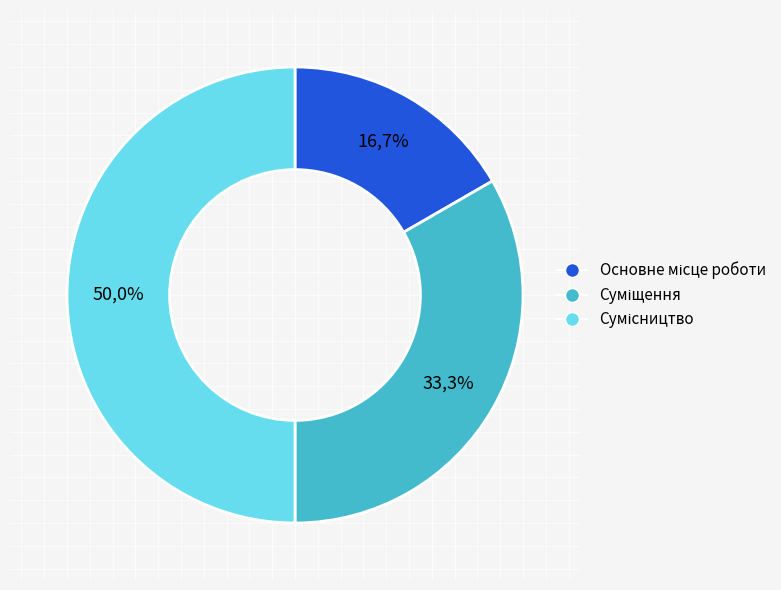

What is the change in value from Основне місце роботи to Суміщення?

+1